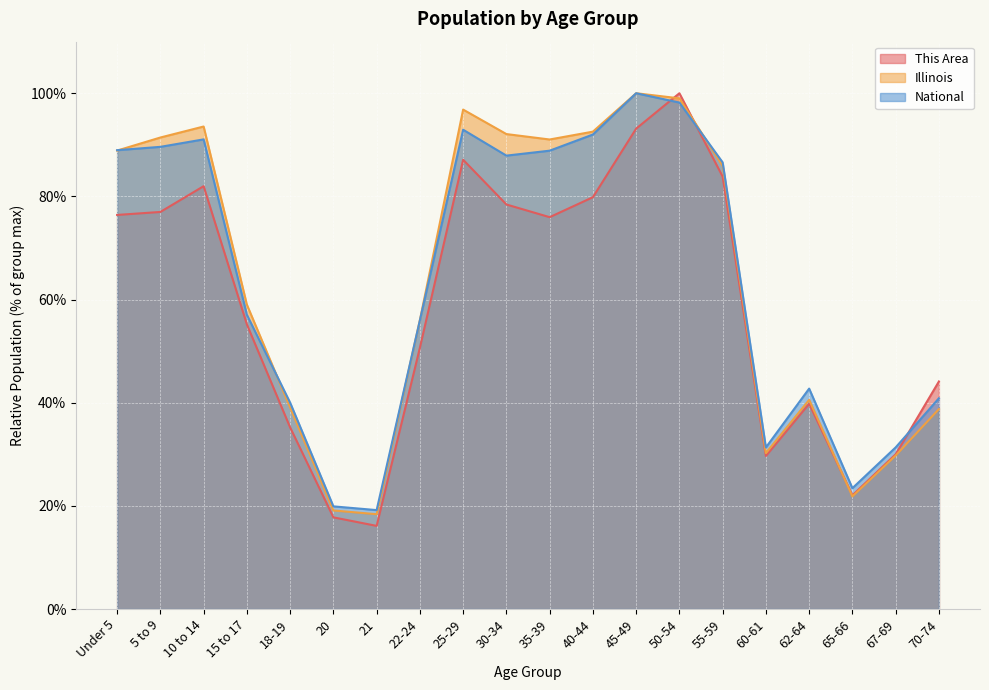

The This Area series shows 6.1 at 65-66. True or false?

False